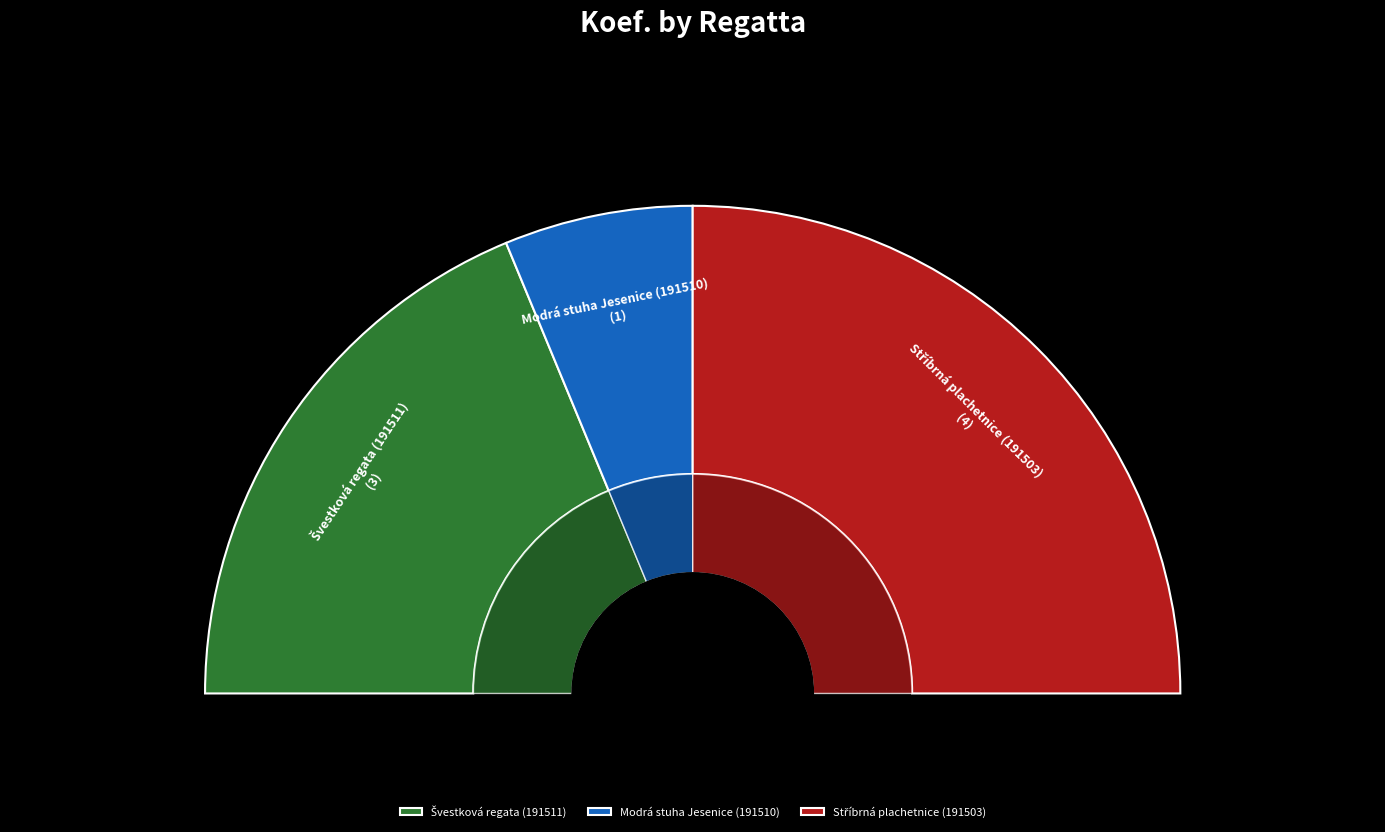

To the nearest percent, what is the average slice percentage?

33%